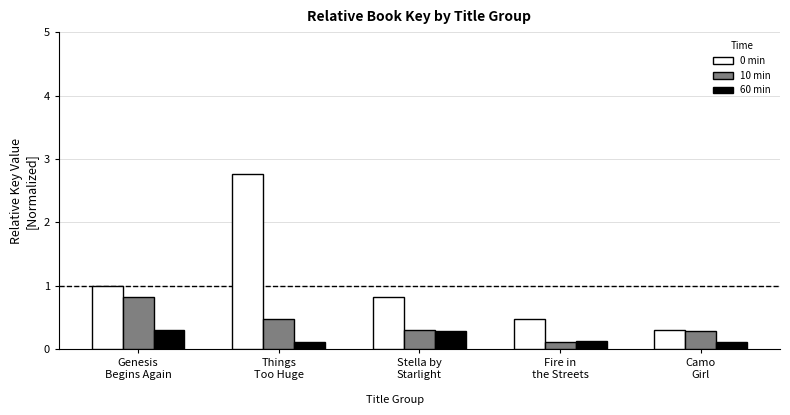

What is the total value across all series at Genesis
Begins Again?

2.1